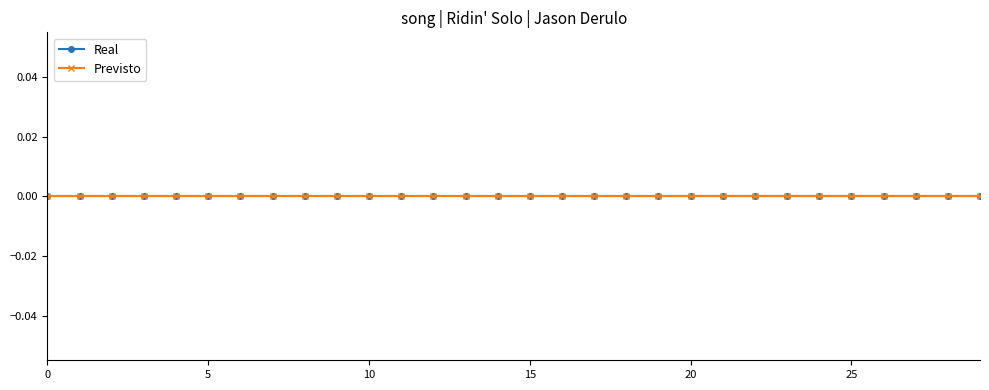

What is the sum of all period values?

435